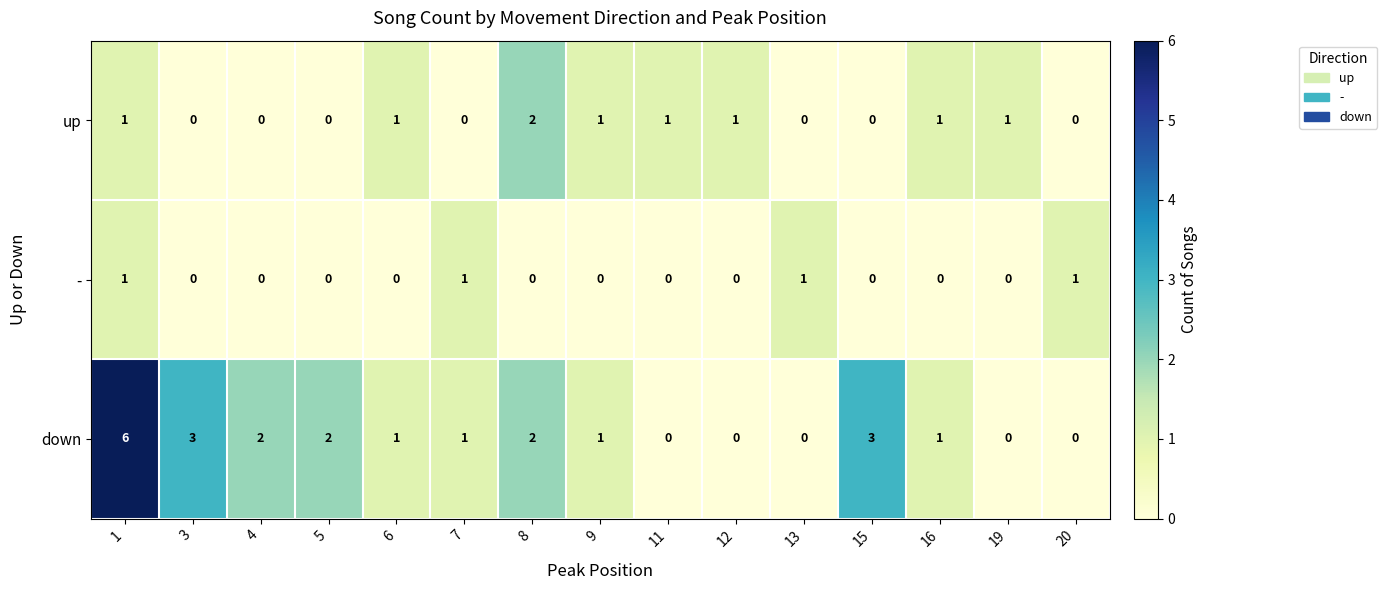

What is the maximum value shown in the chart?

6